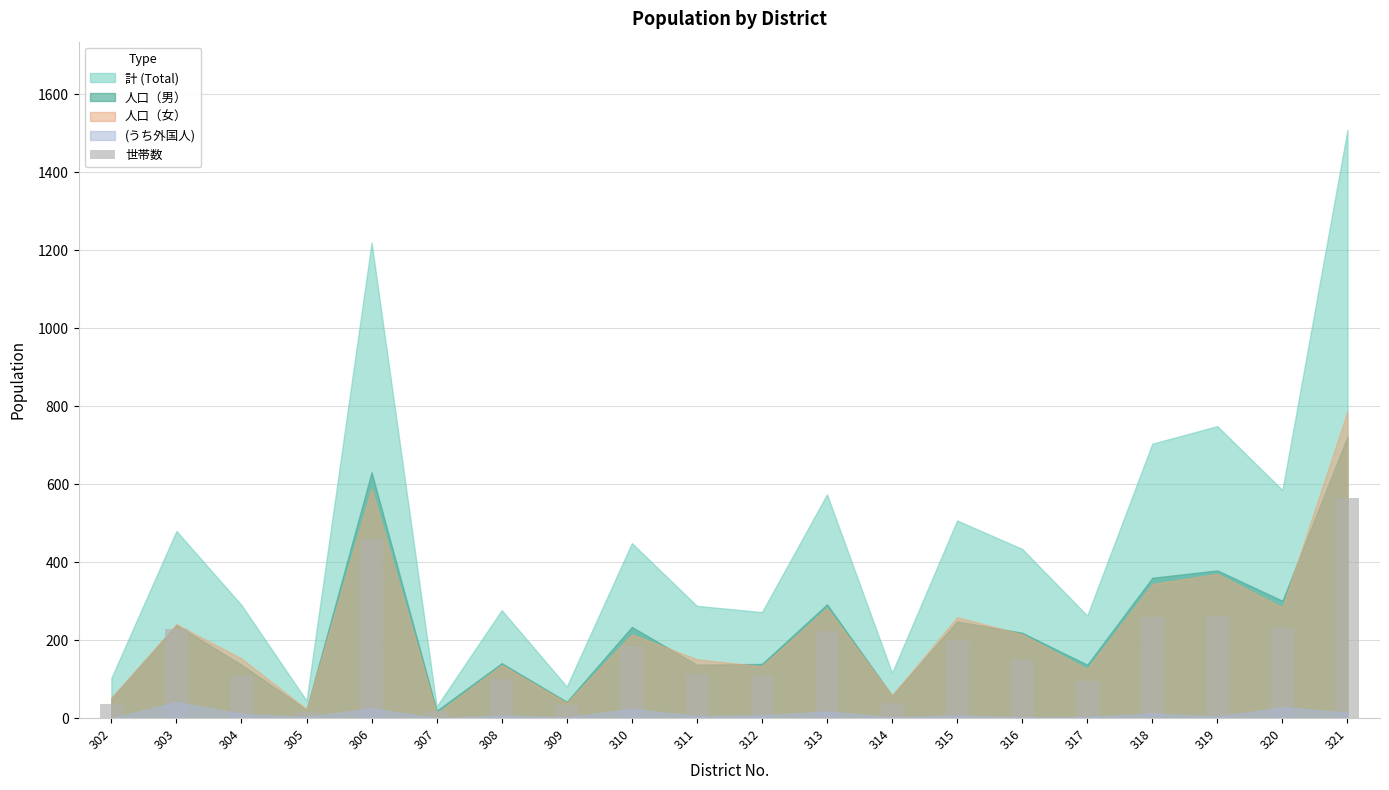

What is the value of the 18th bar from the left?

262